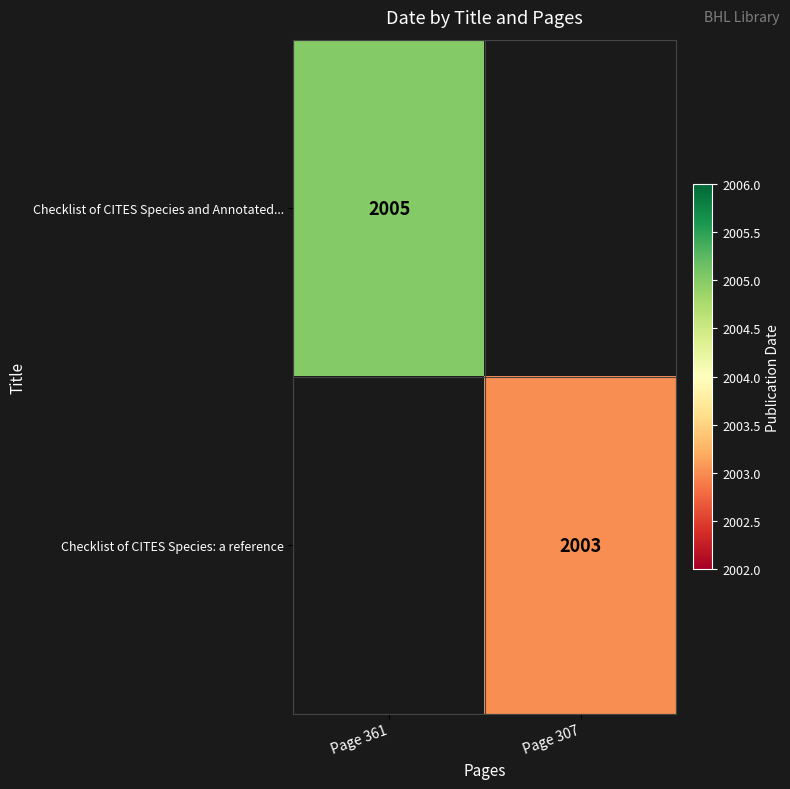

Is the value of Checklist of CITES Species: a reference at Page 307 greater than the value of Checklist of CITES Species and Annotated... at Page 361?

No